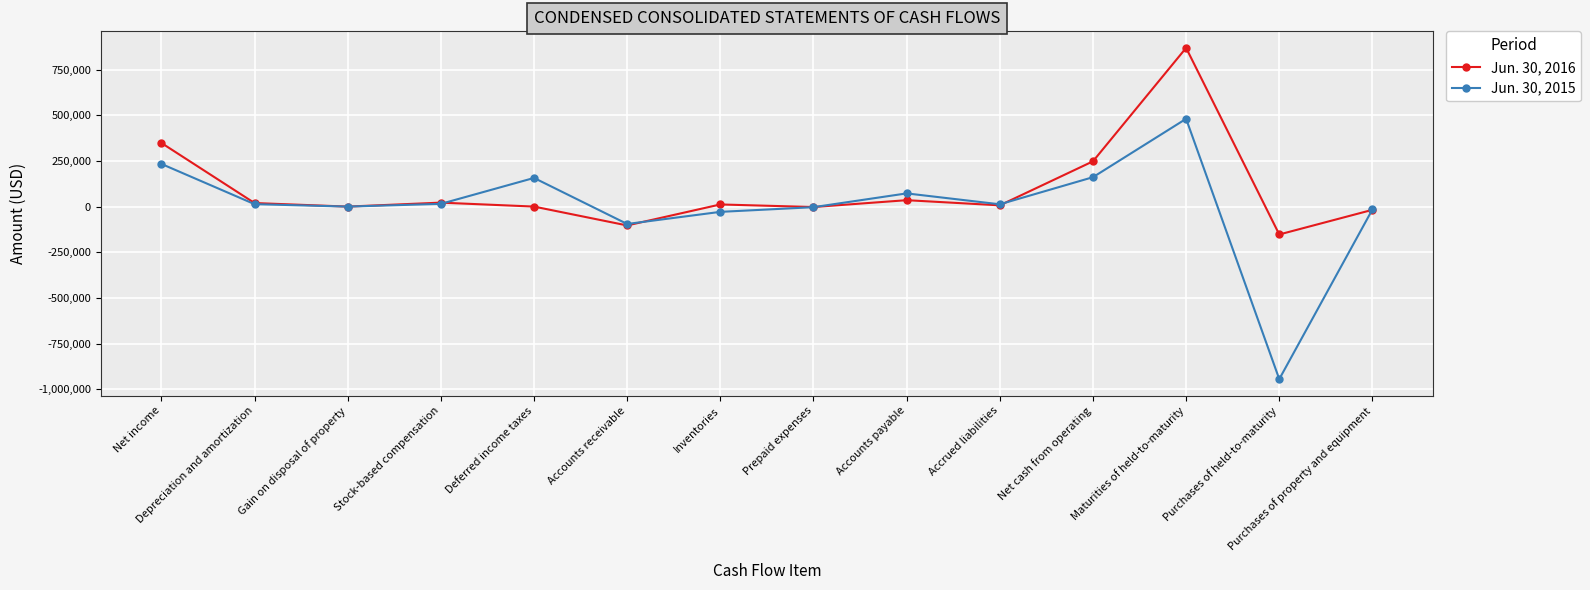

What is the difference between the highest and lowest values at Accounts receivable?

8068